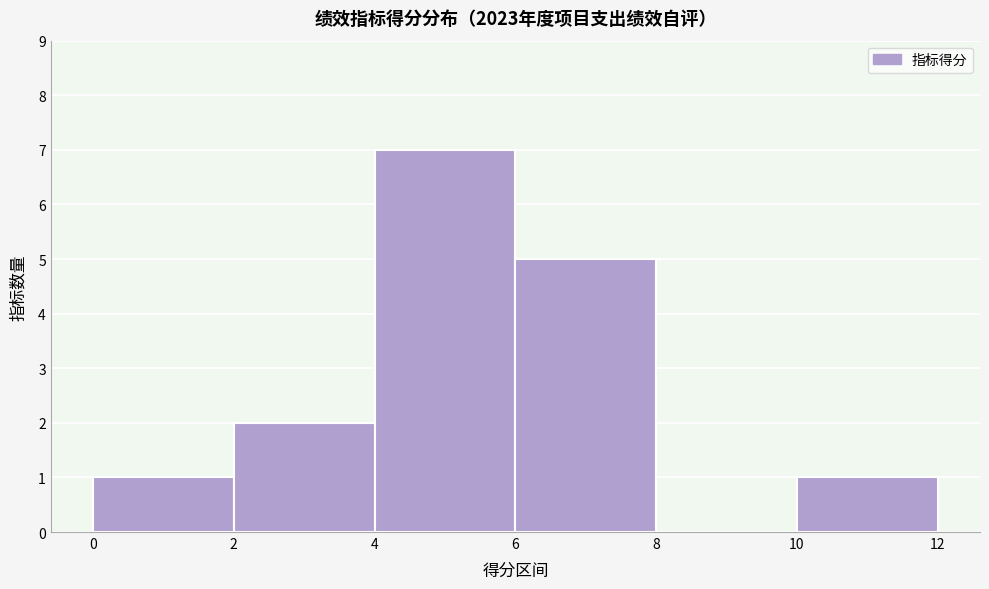

Reading left to right, transcribe this chart: for each bar, give the range it covers on the x-axis and its height. The values are not printed on the chart, so give them approximately, as read against the axis.

0 to 2: 1
2 to 4: 2
4 to 6: 7
6 to 8: 5
8 to 10: 0
10 to 12: 1